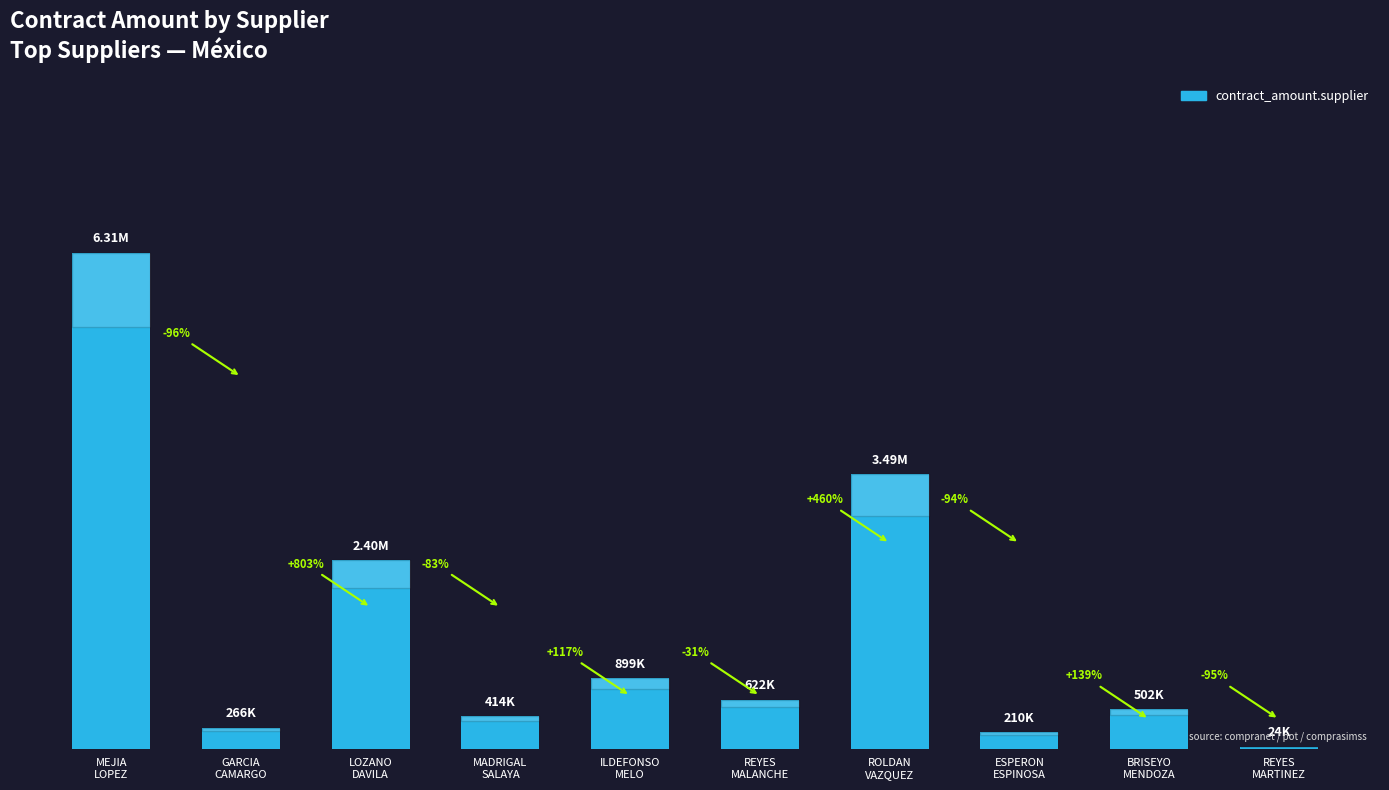

At which label does the data first exceed 622390?

MEJIA
LOPEZ